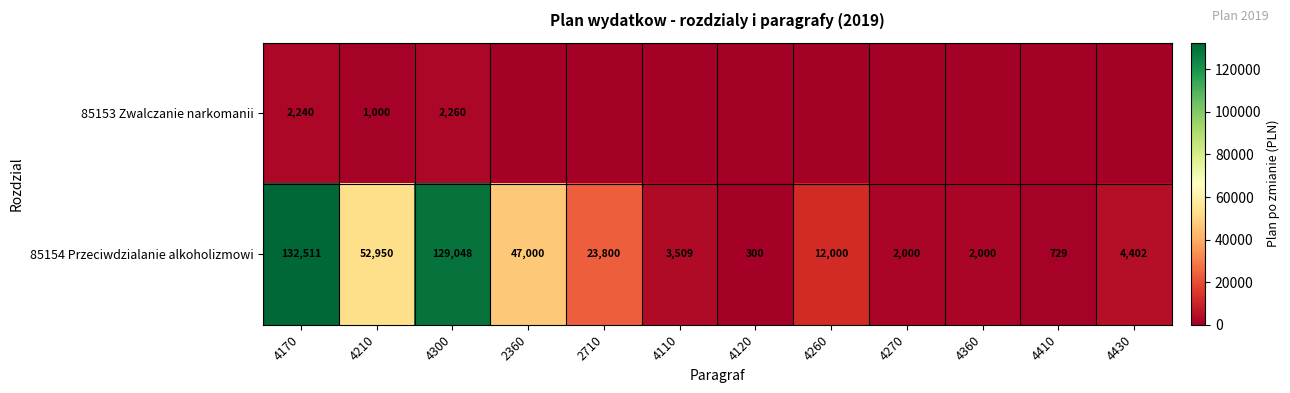

What is the sum of the 85154 Przeciwdzialanie alkoholizmowi values at 4110 and 4300?

132557